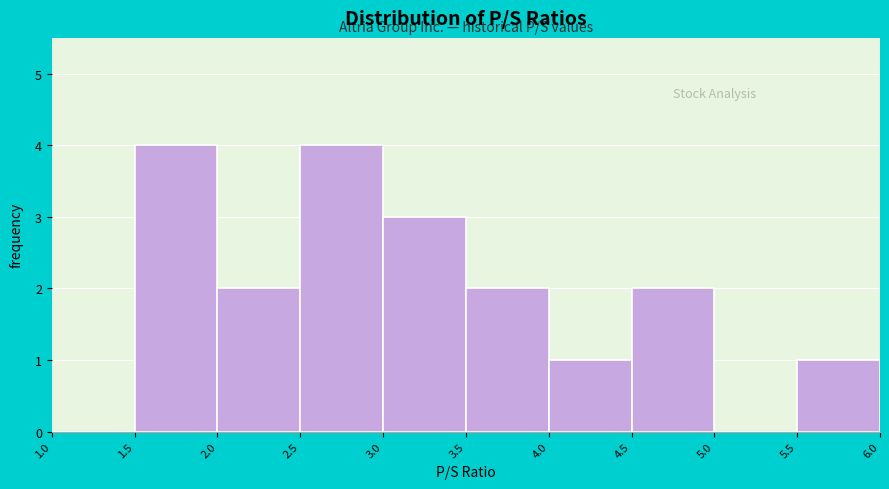

Reading left to right, list every bar in this chart as the range it spans on the x-axis followed by its height. The values are not printed on the chart, so give them approximately, as read against the axis.

1.0 to 1.5: 0
1.5 to 2.0: 4
2.0 to 2.5: 2
2.5 to 3.0: 4
3.0 to 3.5: 3
3.5 to 4.0: 2
4.0 to 4.5: 1
4.5 to 5.0: 2
5.0 to 5.5: 0
5.5 to 6.0: 1